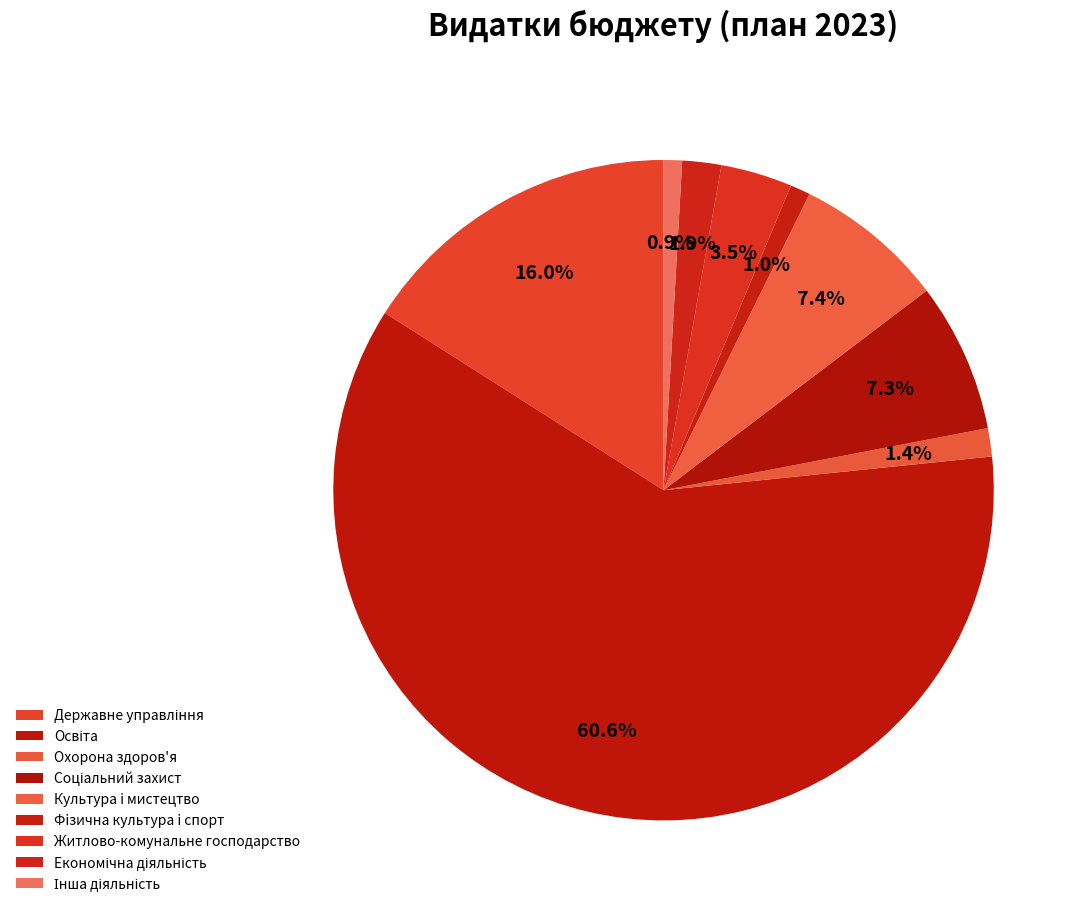

What percentage is the Державне управління slice, to the nearest percent?

16%